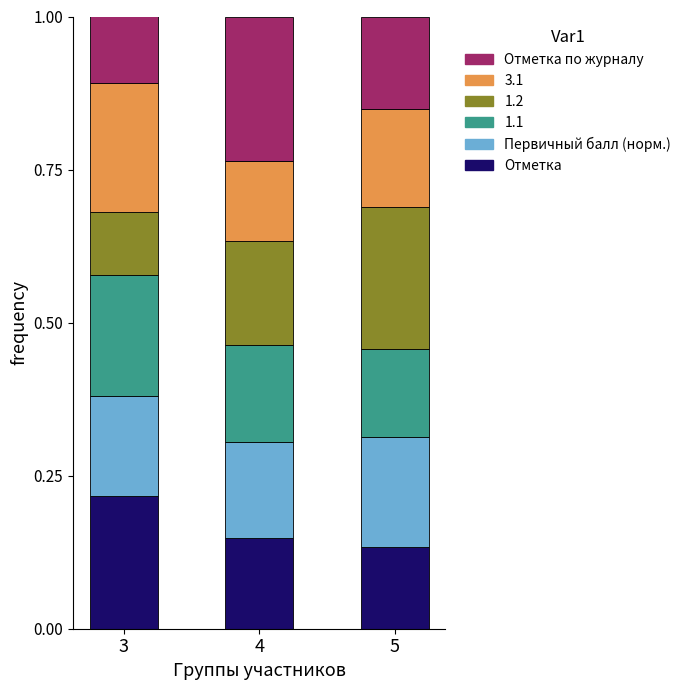

What is the total value across all series at 4?

1.0